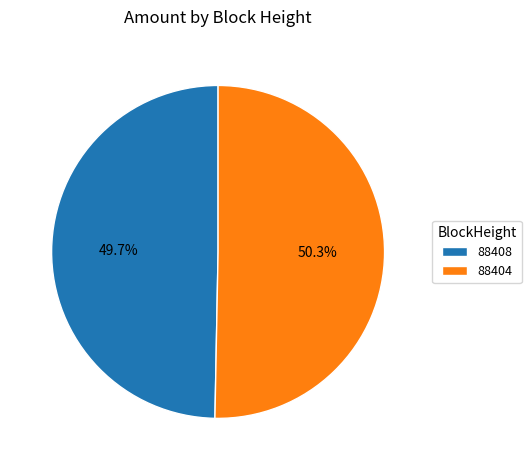

What is the largest slice in the pie chart?

88404